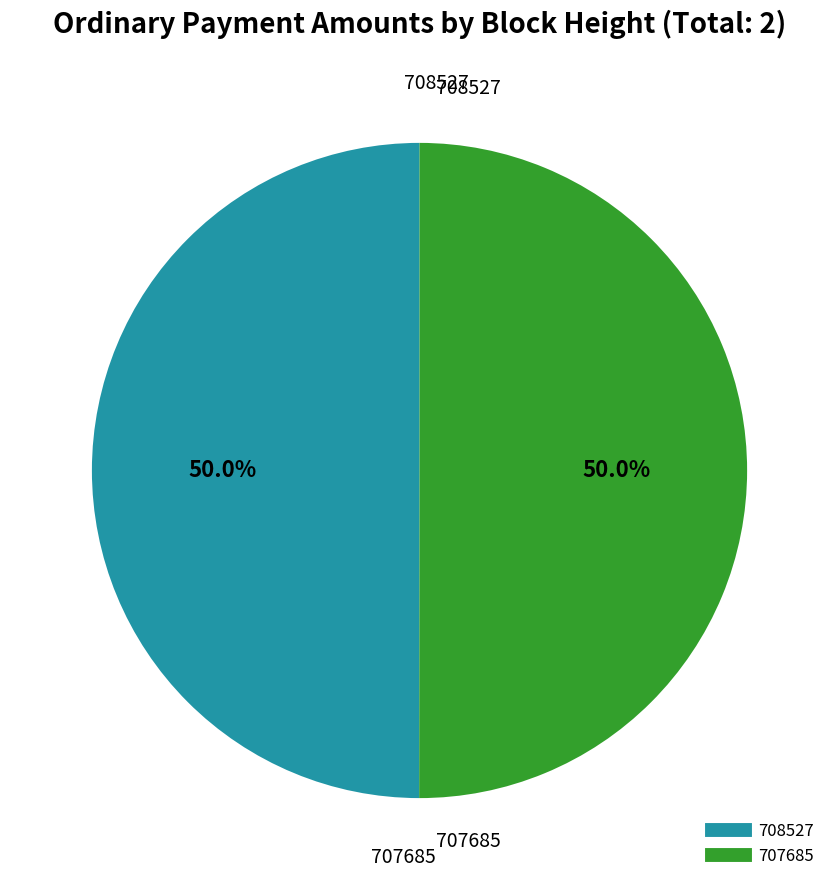

Is the sum of 707685 and 708527 greater than half?

Yes